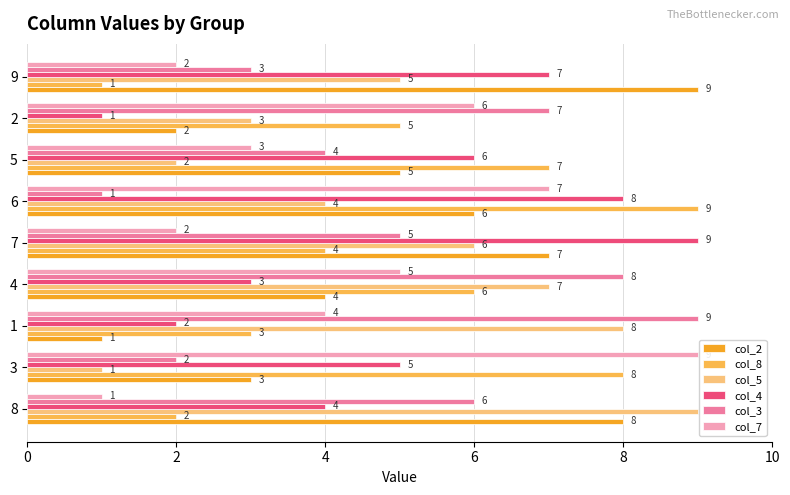

True or false: col_8 has a value of 11 at 4.

False